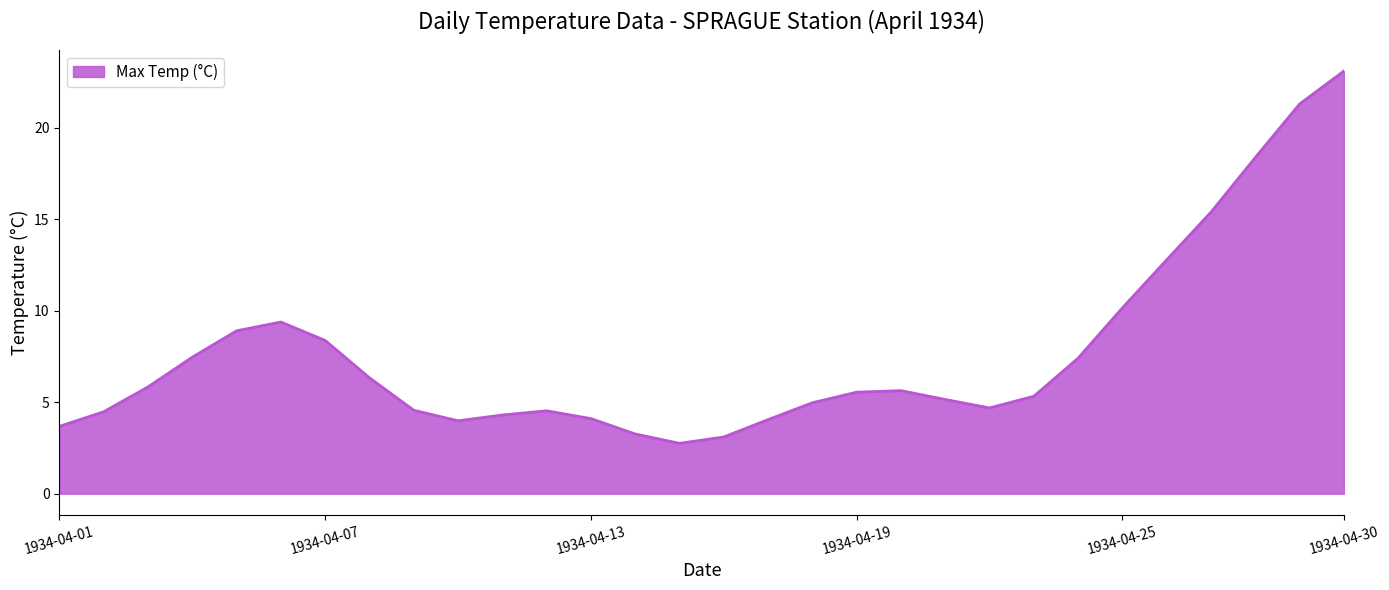

What is the maximum value shown in the chart?

23.1